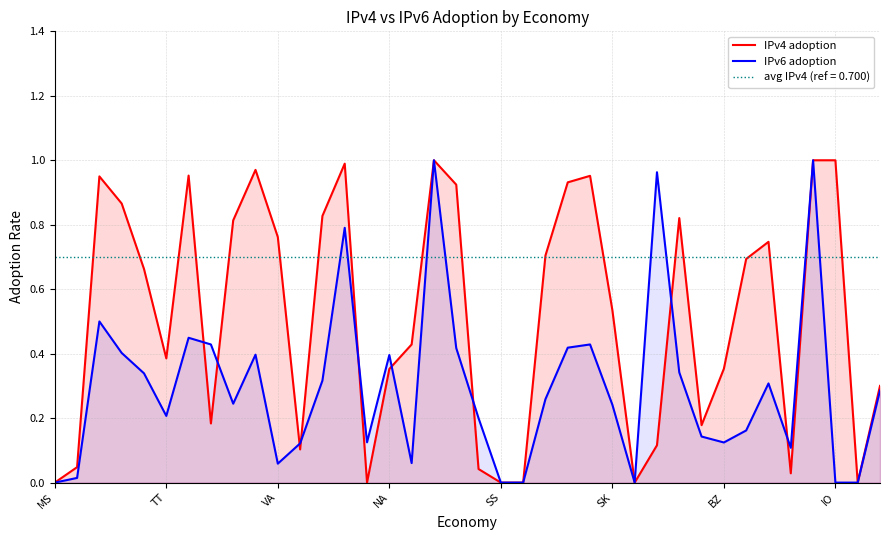

What is the maximum value shown in the chart?

1.0